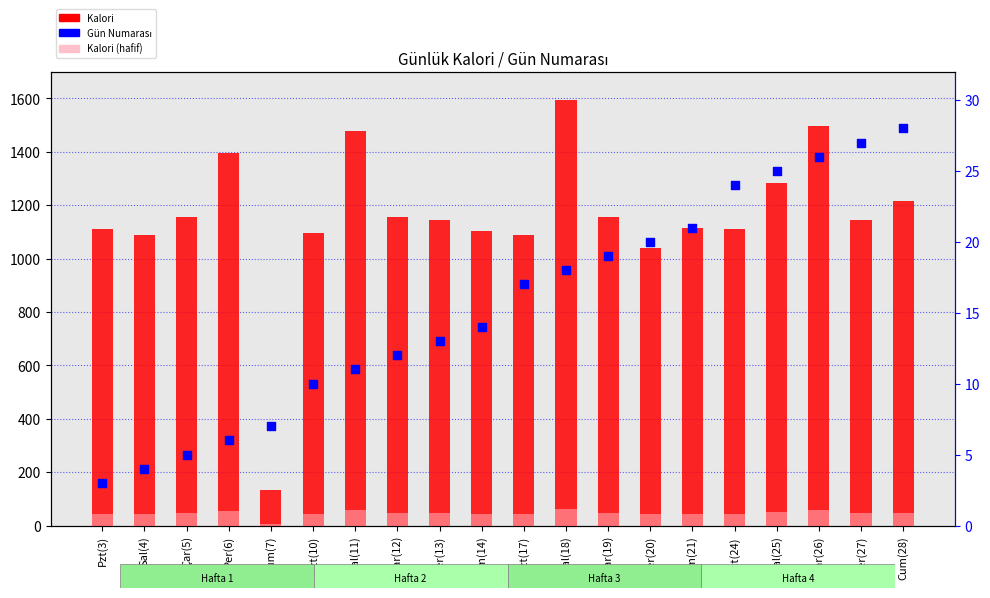

Is the value of Kalori (hafif) at Cum(7) greater than the value of Gün Numarası at Per(27)?

No